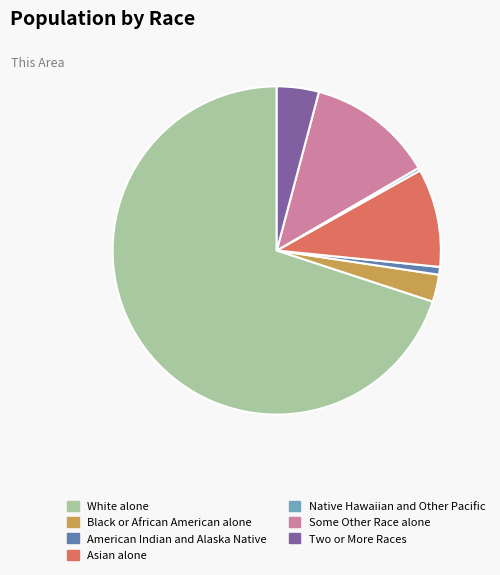

What is the largest slice in the pie chart?

White alone